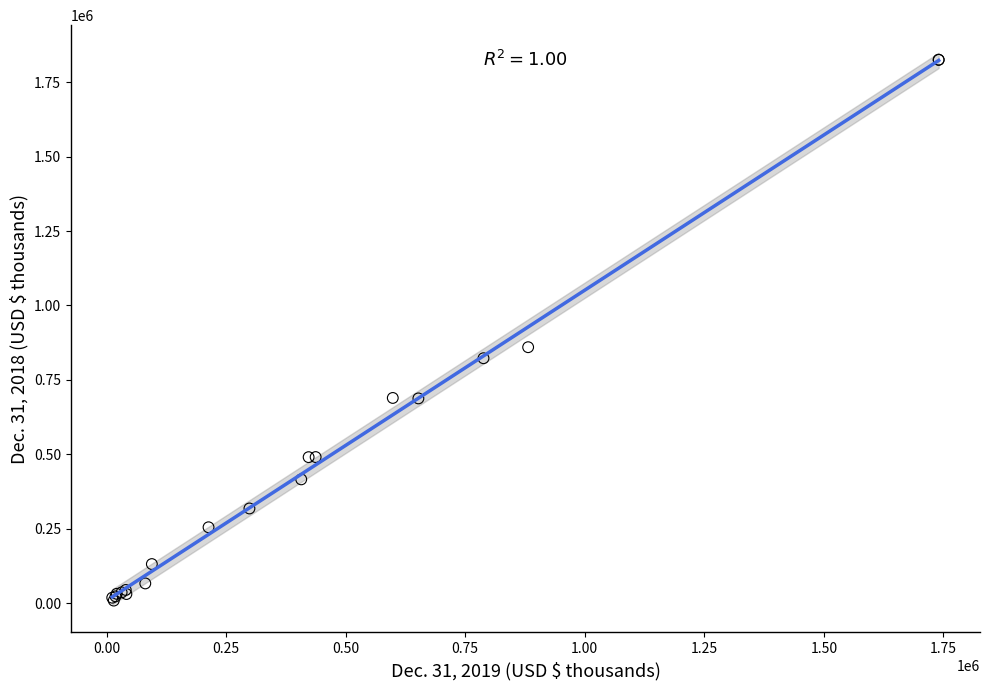

What Y value in the scatter plot is closest to 917064?

859947